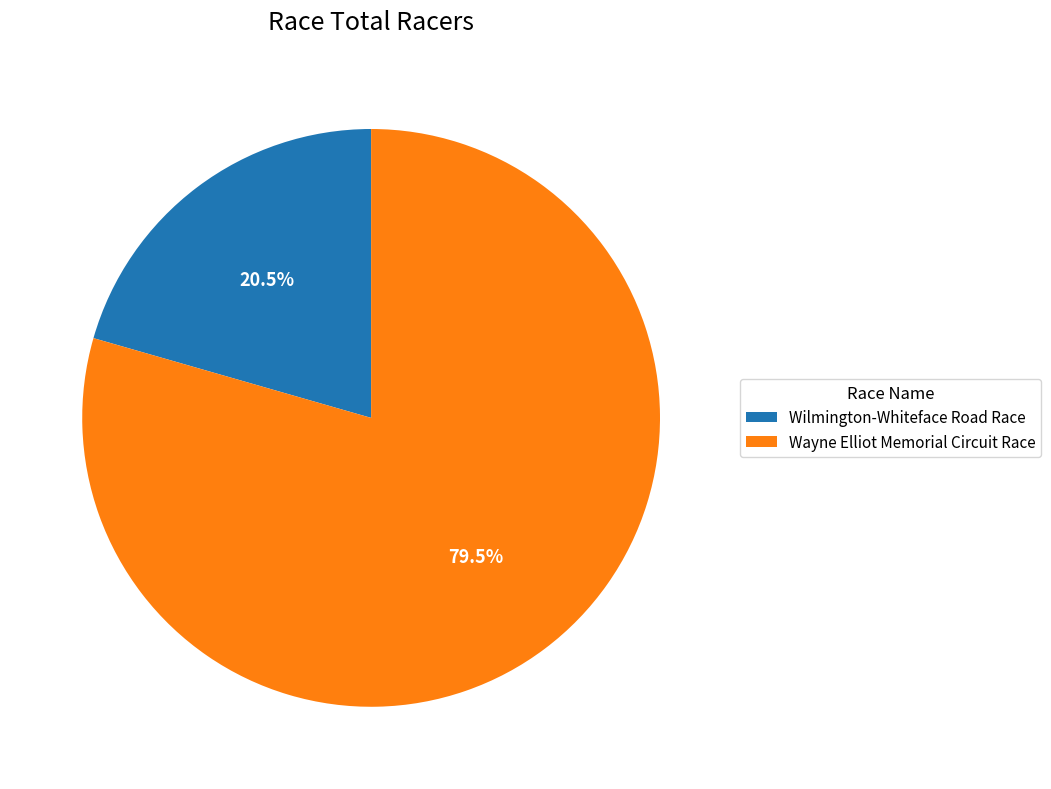

Count the number of slices in the pie.

2